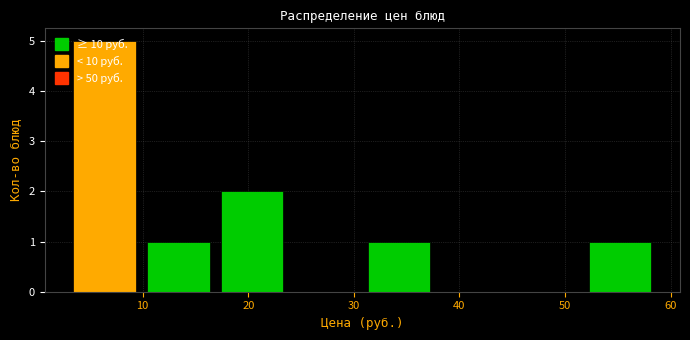

Over which range of the x-axis is the bar tallest?

3 to 10